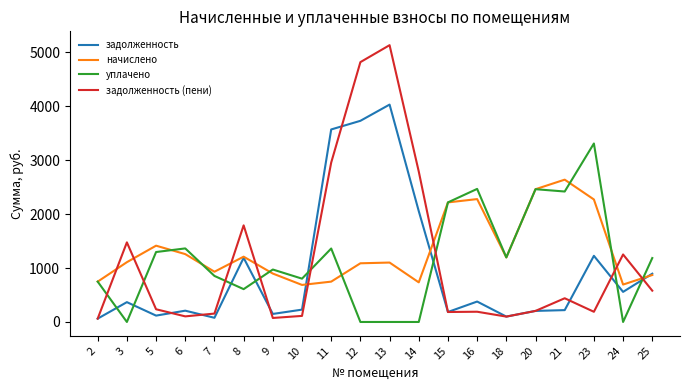

How many values in the начислено series are below 1109?

10